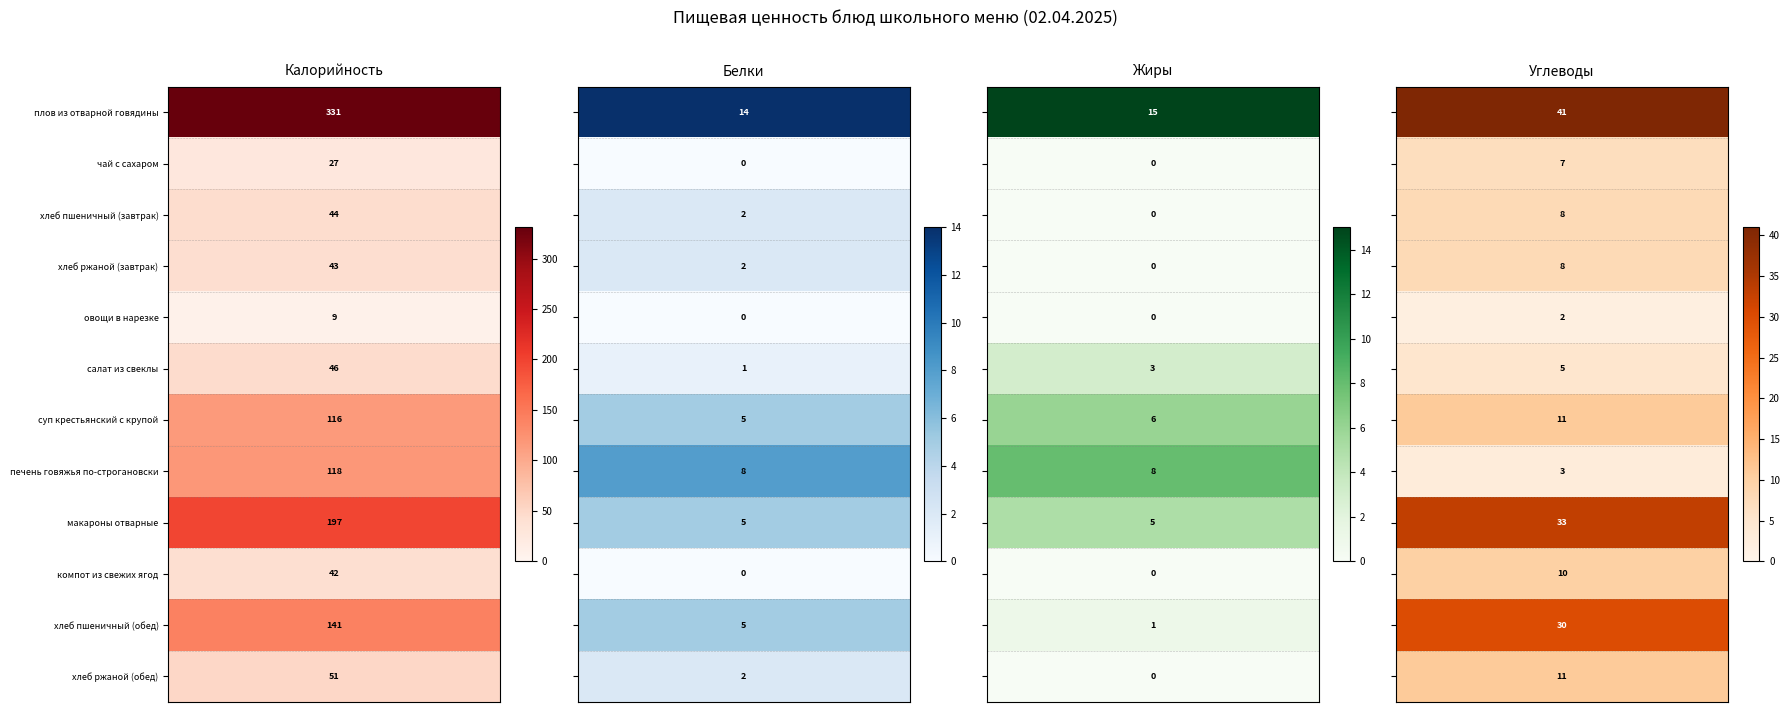

What is the sum of the компот из свежих ягод values at хлеб ржаной (завтрак) and плов из отварной говядины?

52